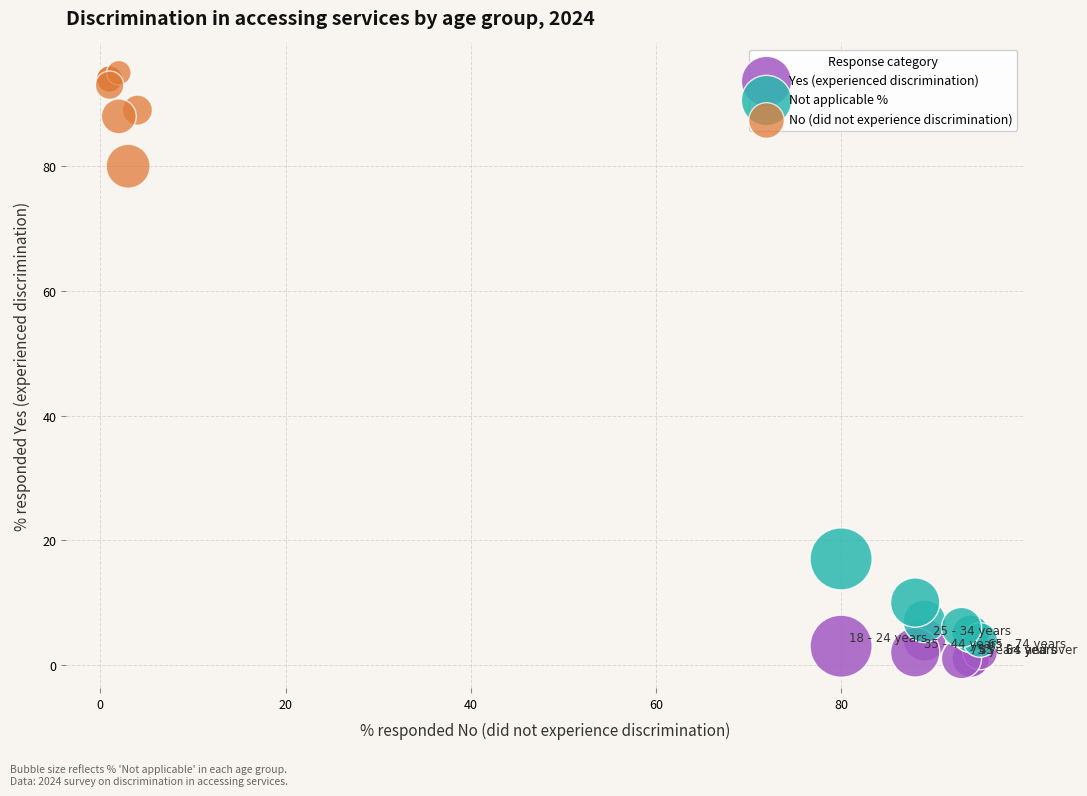

Which series contains the highest Y value?

No (did not experience discrimination)